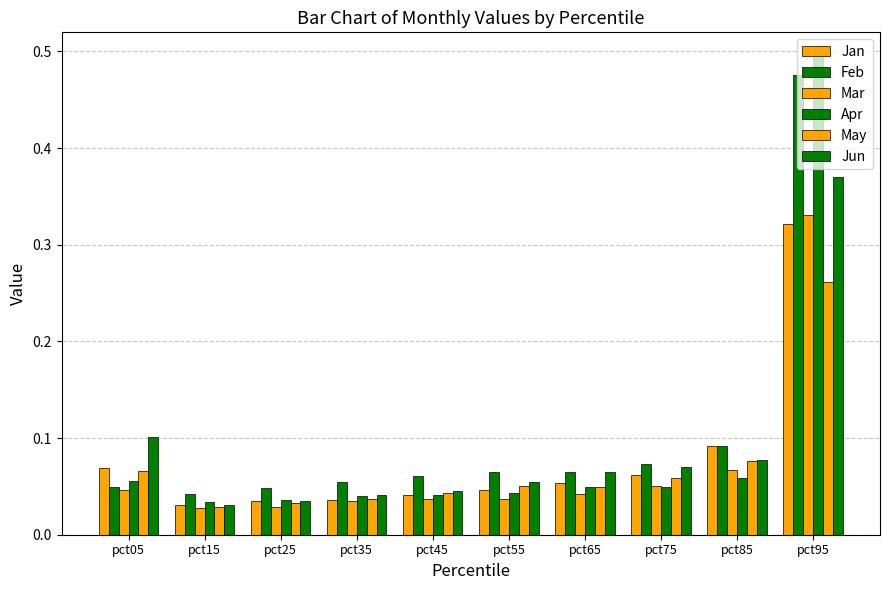

What is the maximum value for Feb?

0.5